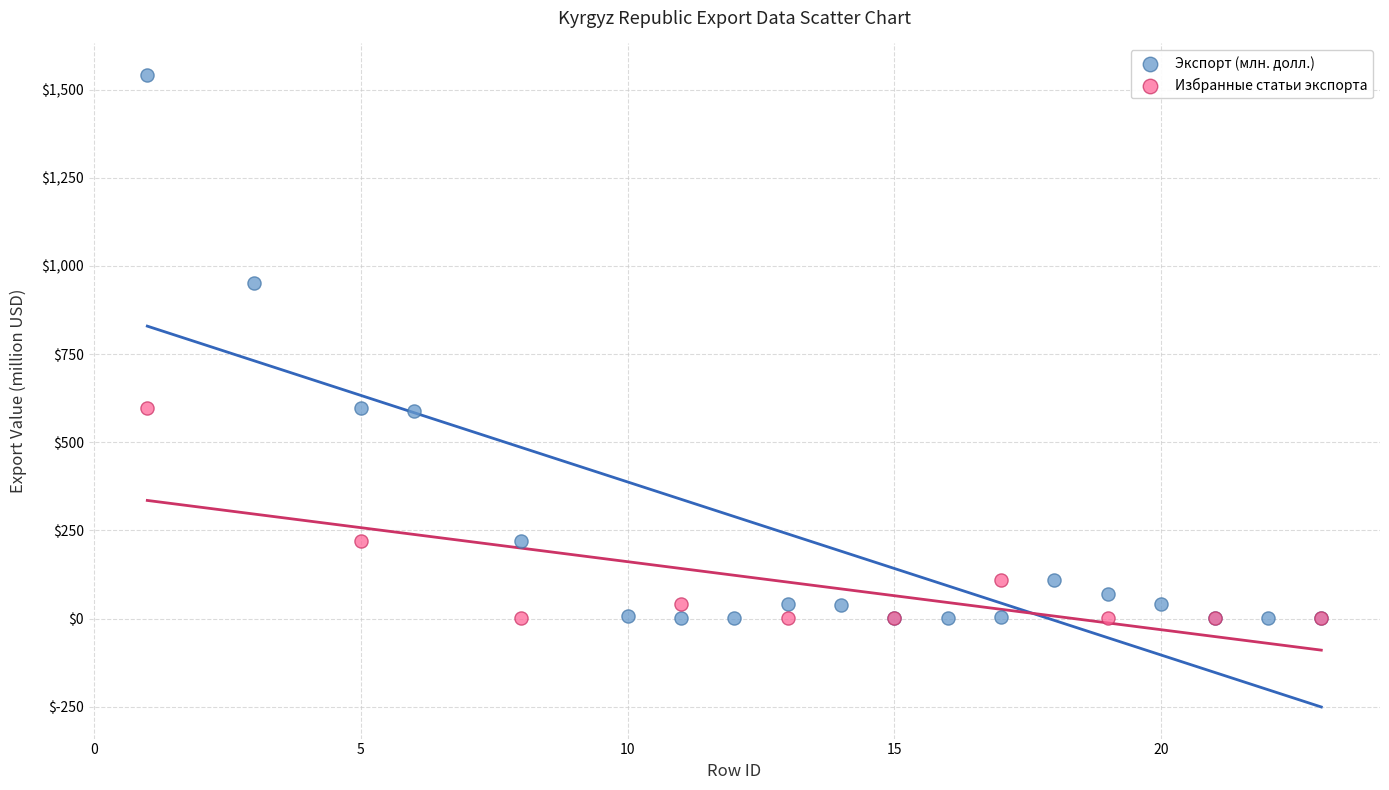

Which series has the widest spread of Y values?

Экспорт (млн. долл.)